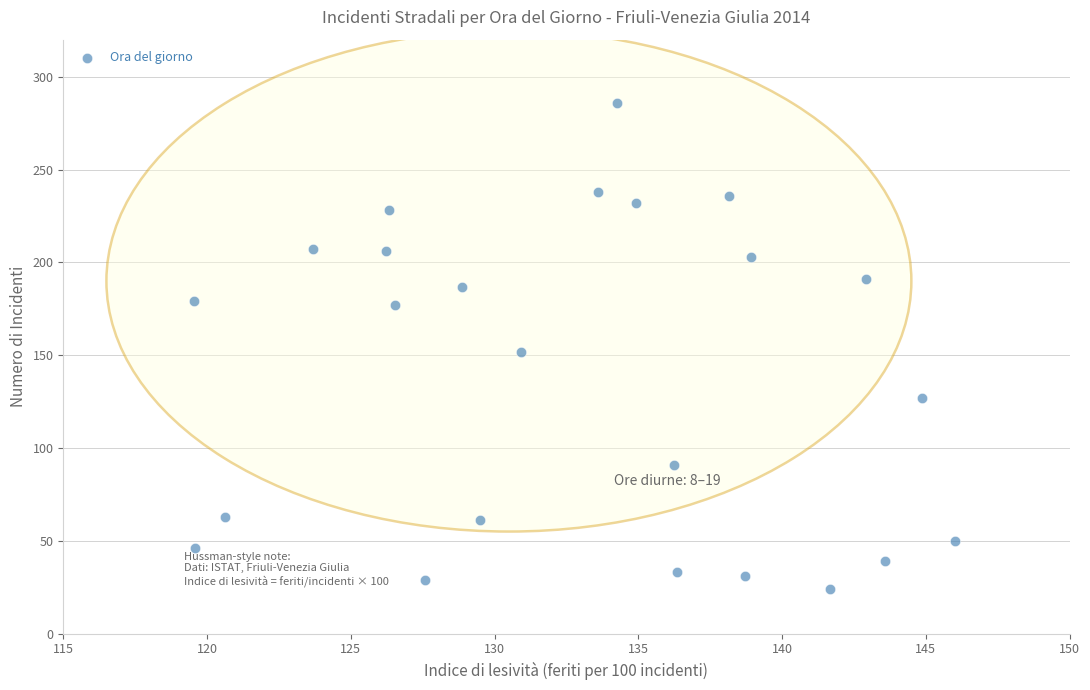

What is the range of Y values (max minus min)?

262